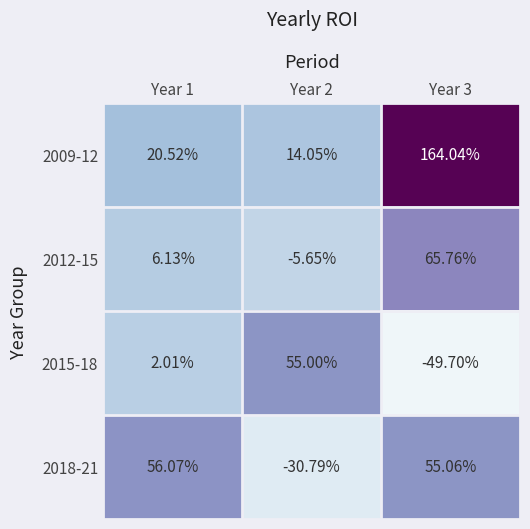

Is the value of 2012-15 at Year 3 greater than the value of 2009-12 at Year 2?

Yes